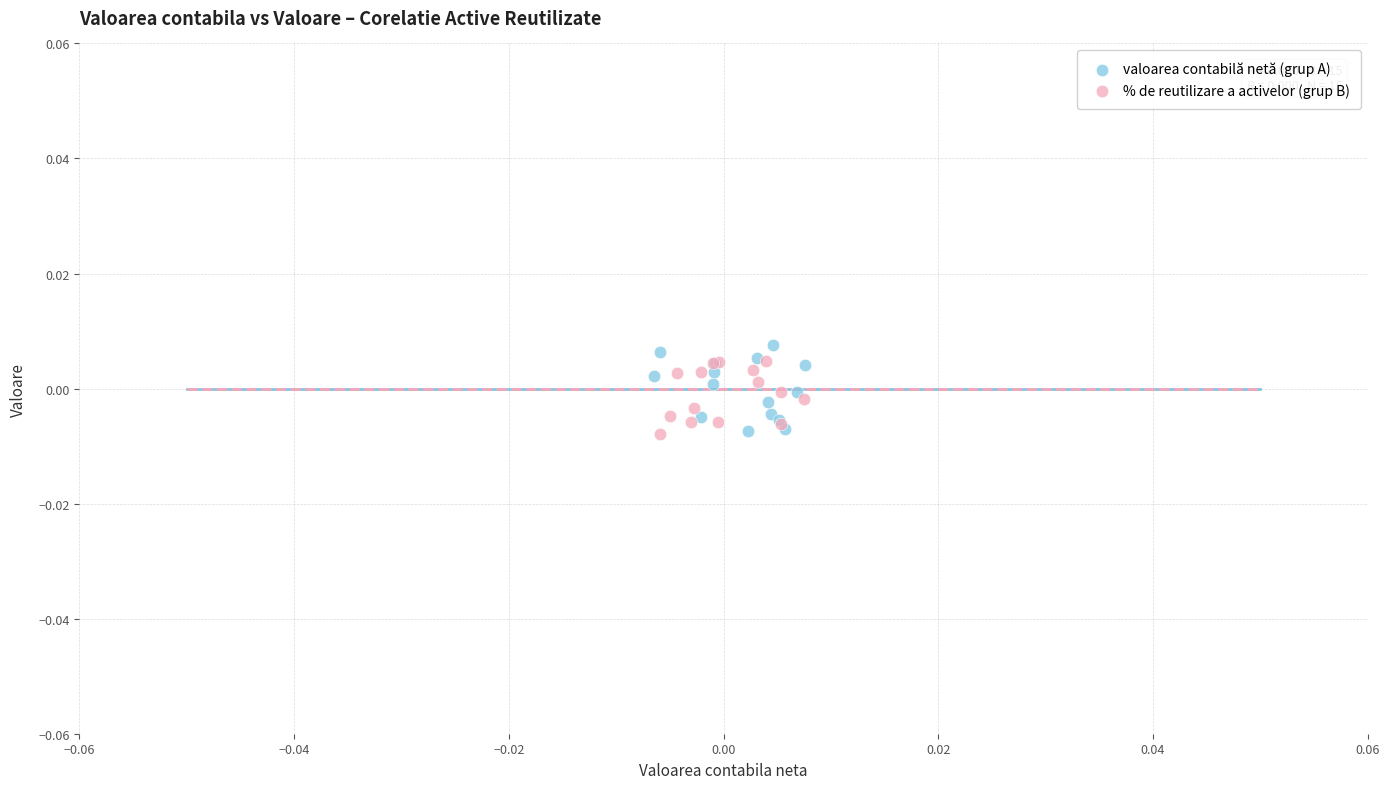

Which series reaches the maximum Y coordinate?

valoarea contabilă netă (grup A)